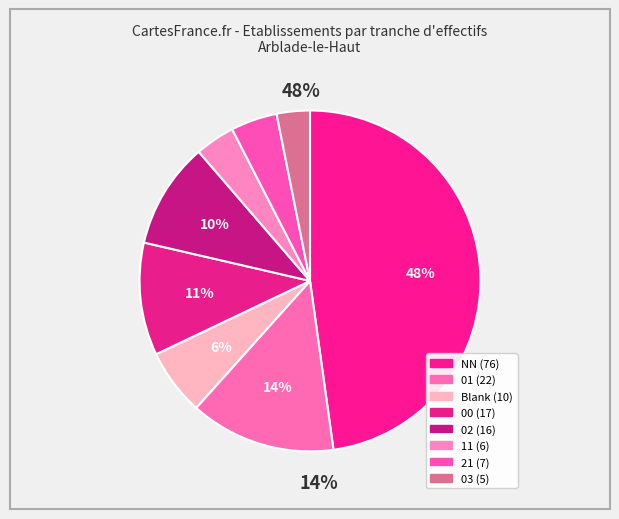

Approximately how many times larger is the value at 21 compared to 02?

0.4